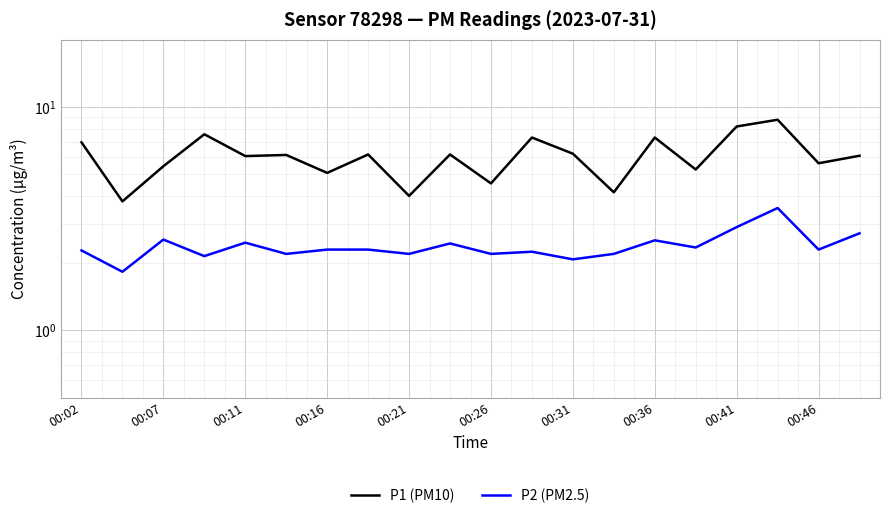

What is the sum of all P1 (PM10) values?

120.5